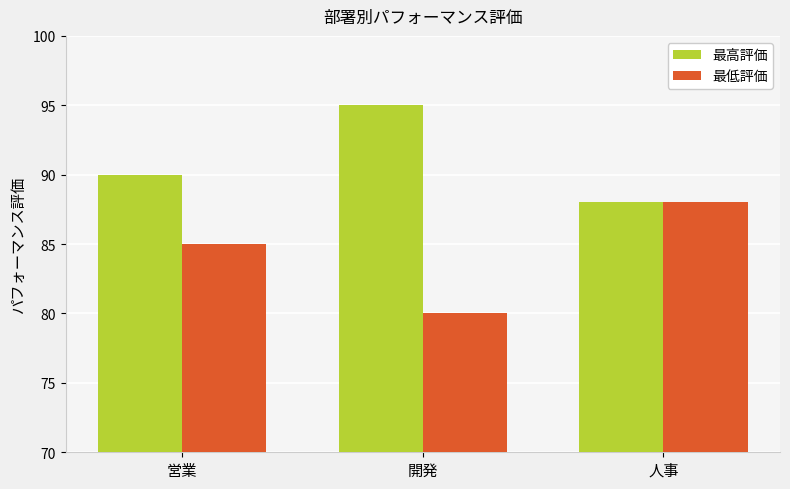

At how many categories does at least one series exceed 83?

3